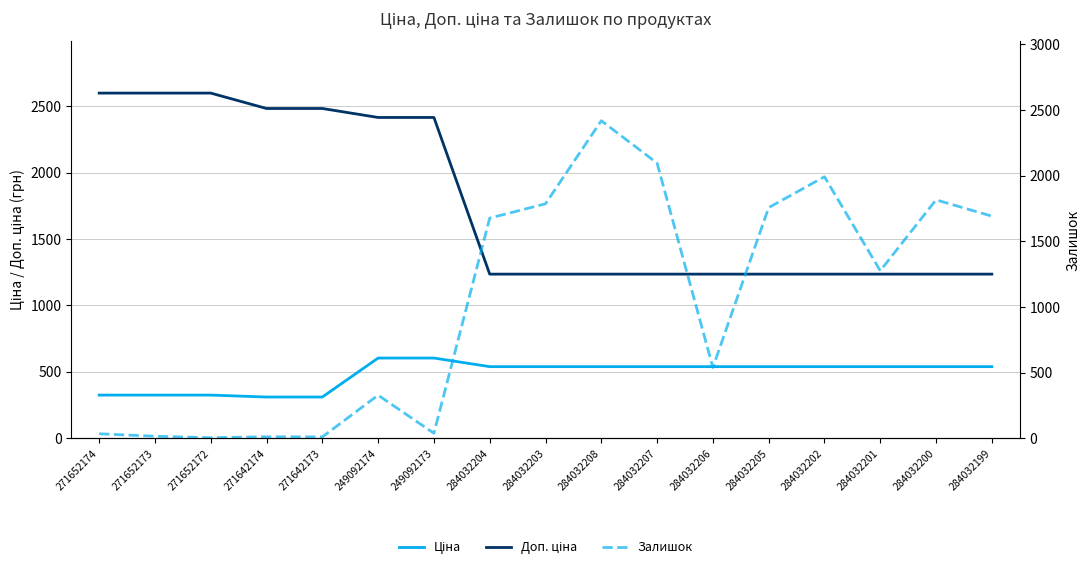

Count the number of categories in the chart.

17